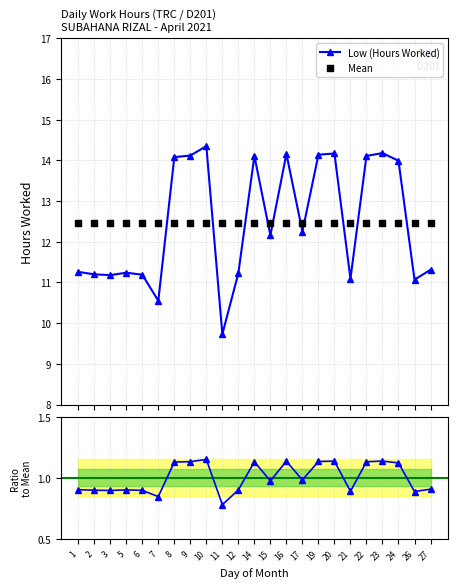

Which series contains the lowest Y value?

Ratio to Mean